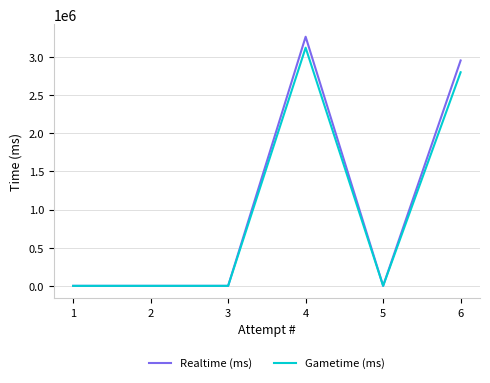

The value of Realtime (ms) at 2 is 1540653. True or false?

False